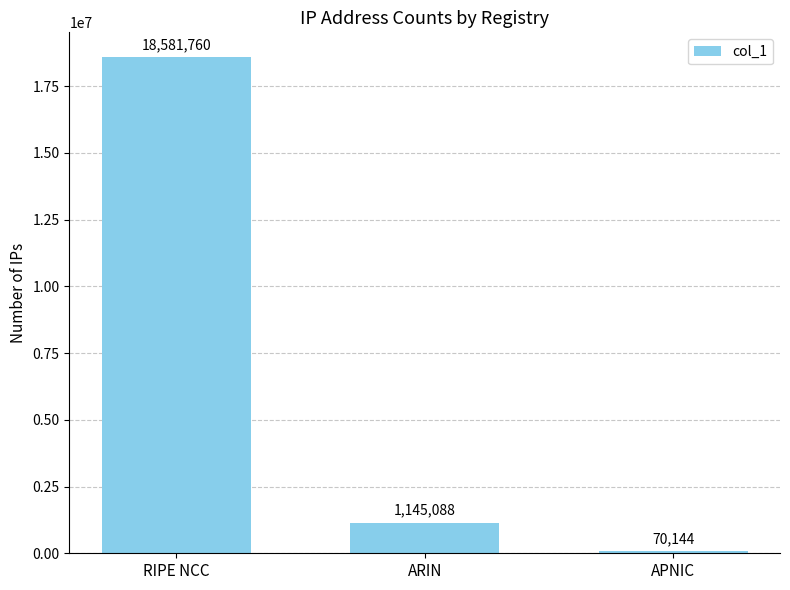

List the labels in order of value, largest first.

RIPE NCC, ARIN, APNIC